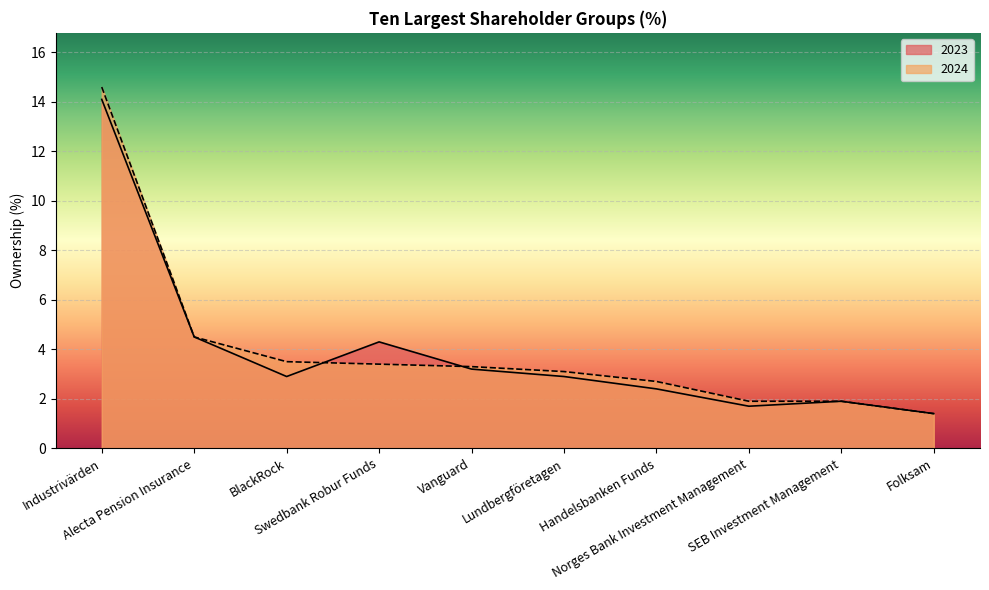

At which category does 2023 reach its first local valley?

BlackRock